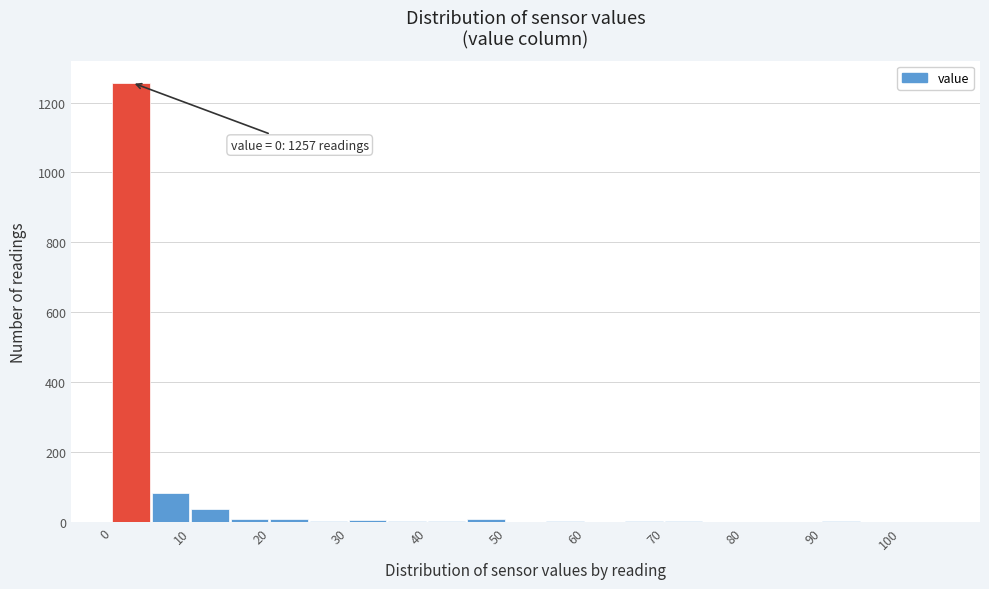

Which range on the x-axis has the tallest bar?

0 to 5